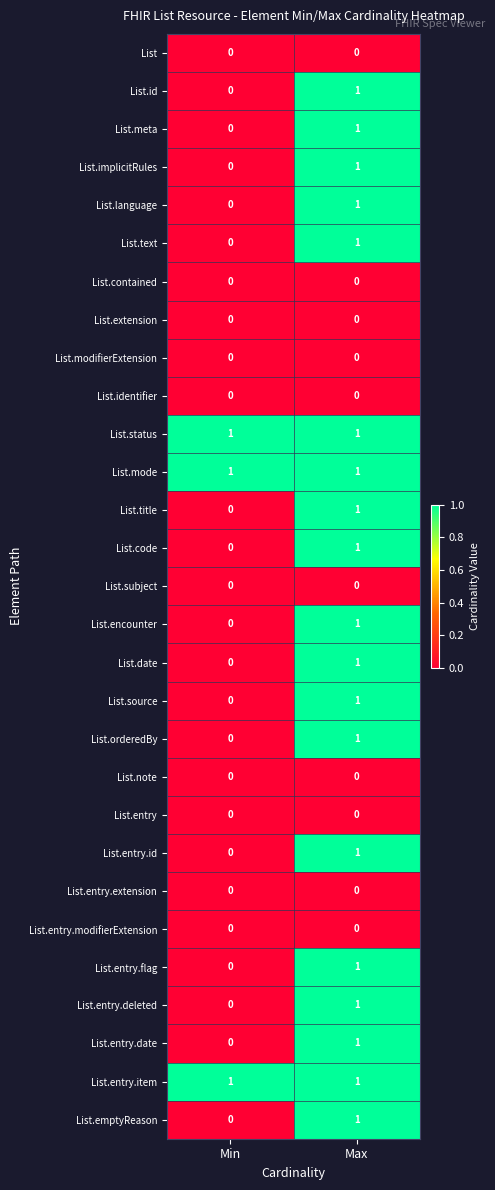

The value of List at Max is 0. True or false?

True